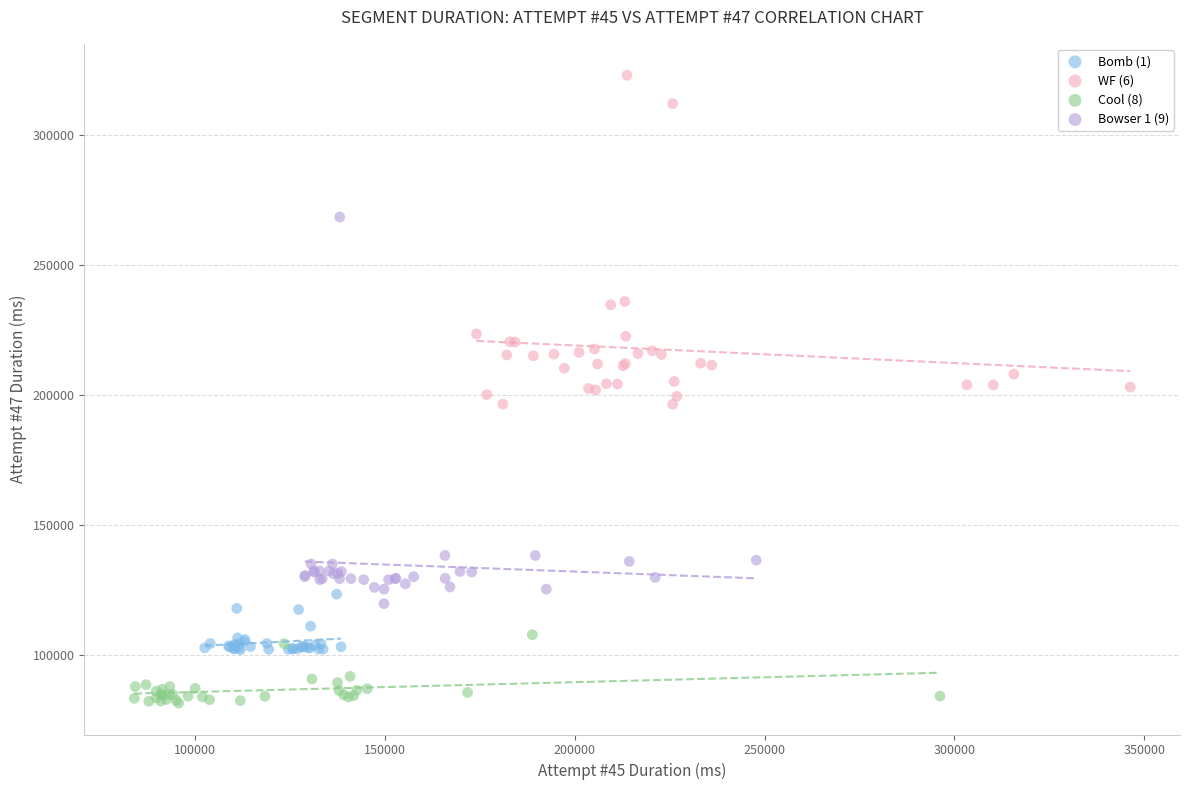

Which series has the widest spread of Y values?

Bowser 1 (9)